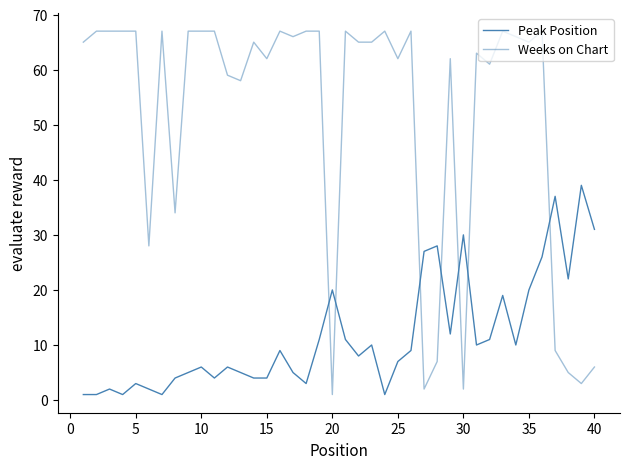

How many lines are shown in the chart?

2